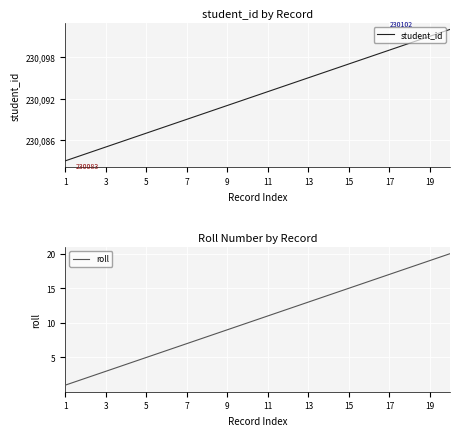

True or false: roll has more than 2 points higher than both neighbors.

False